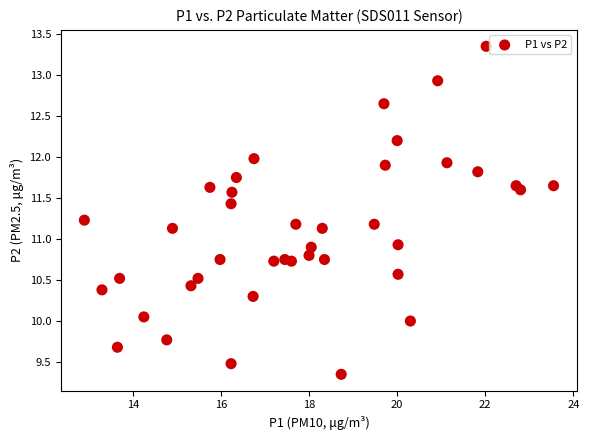

What is the range of X values (max minus min)?

10.7